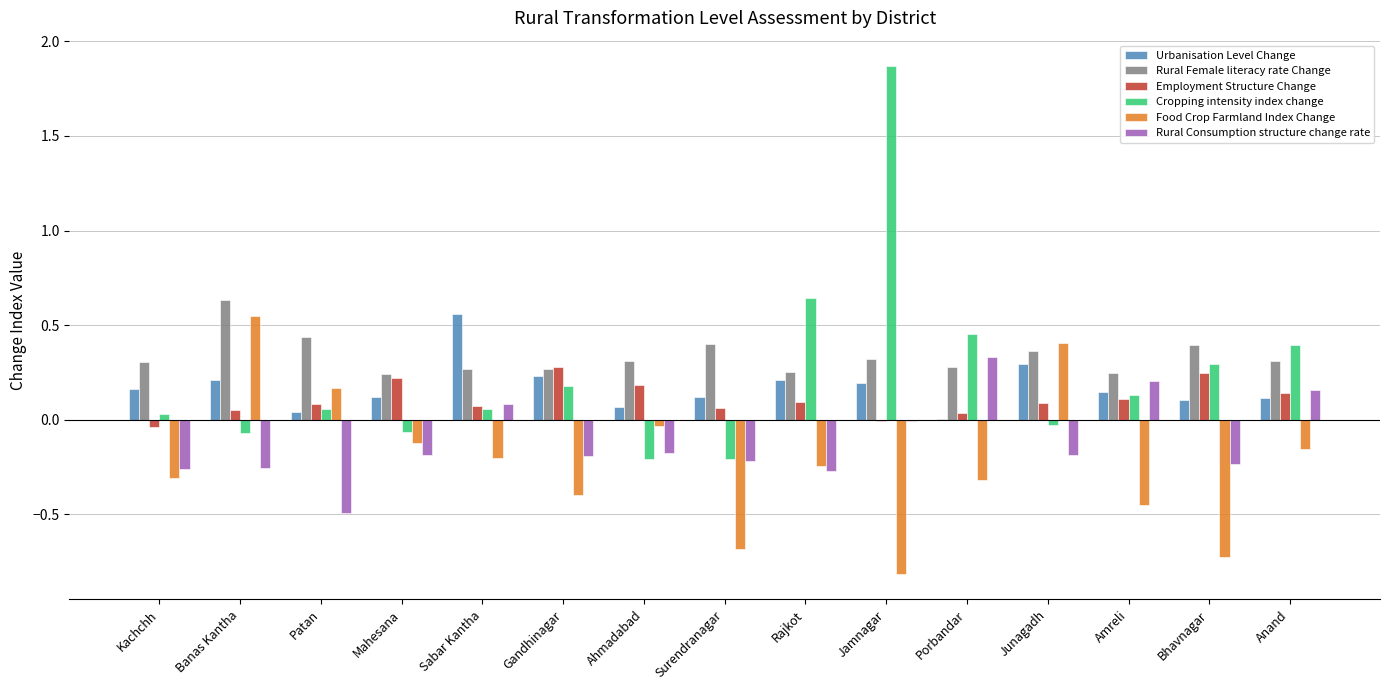

Count the number of data series in this chart.

6